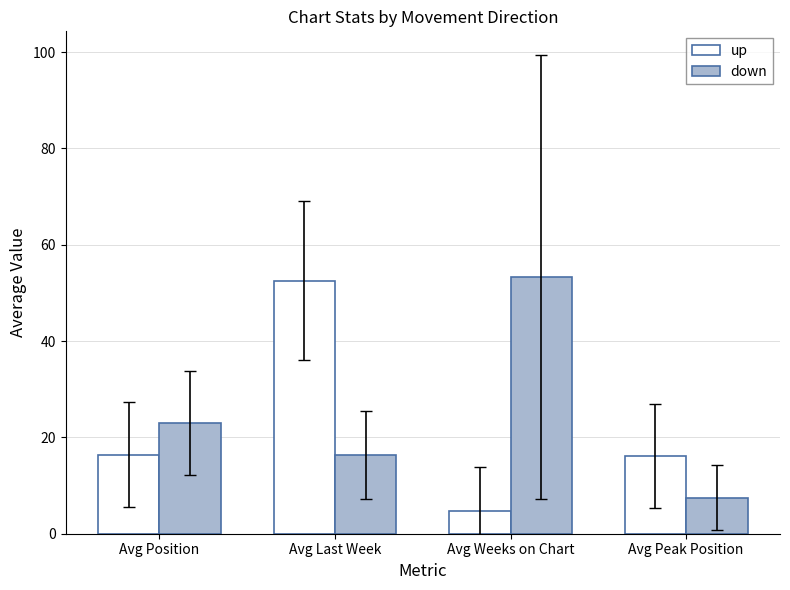

Which category has the lowest value in the up series?

Avg Weeks on Chart